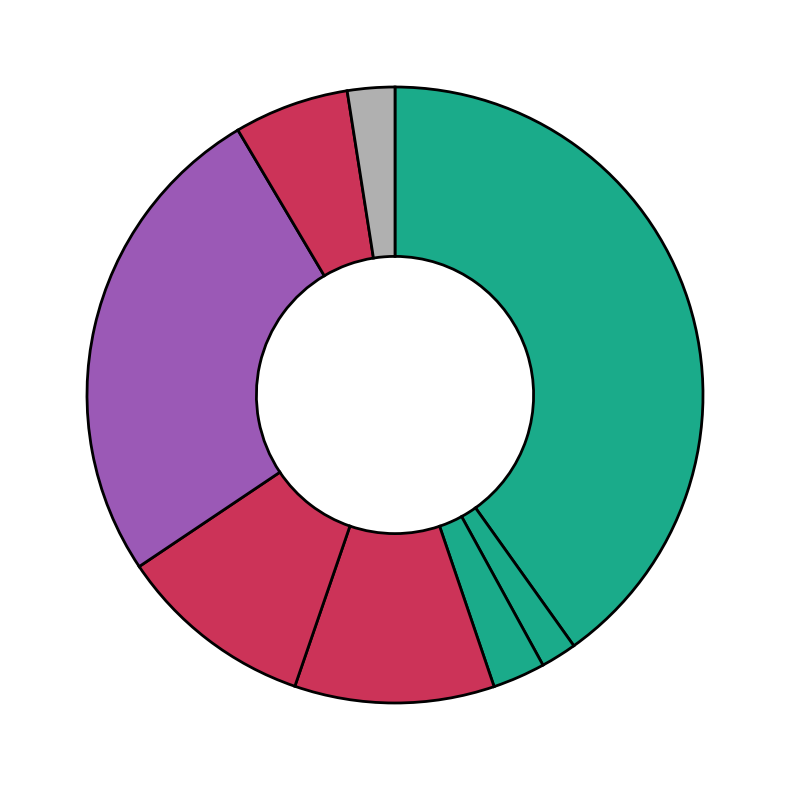

To the nearest percent, what is the difference between the largest and smallest slice percentages?

38%